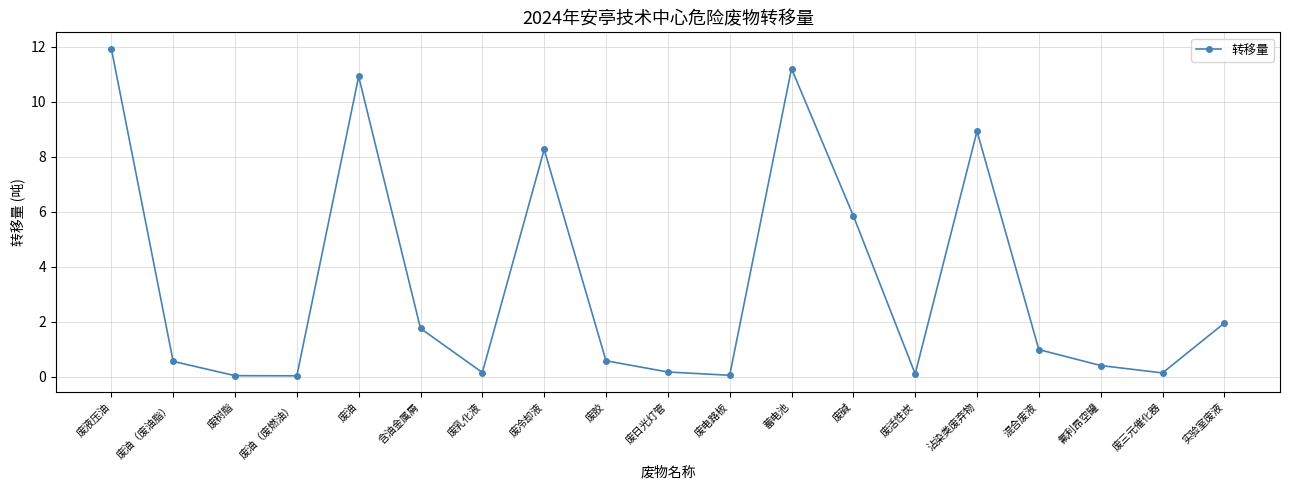

What position from the left is 废碱?

13